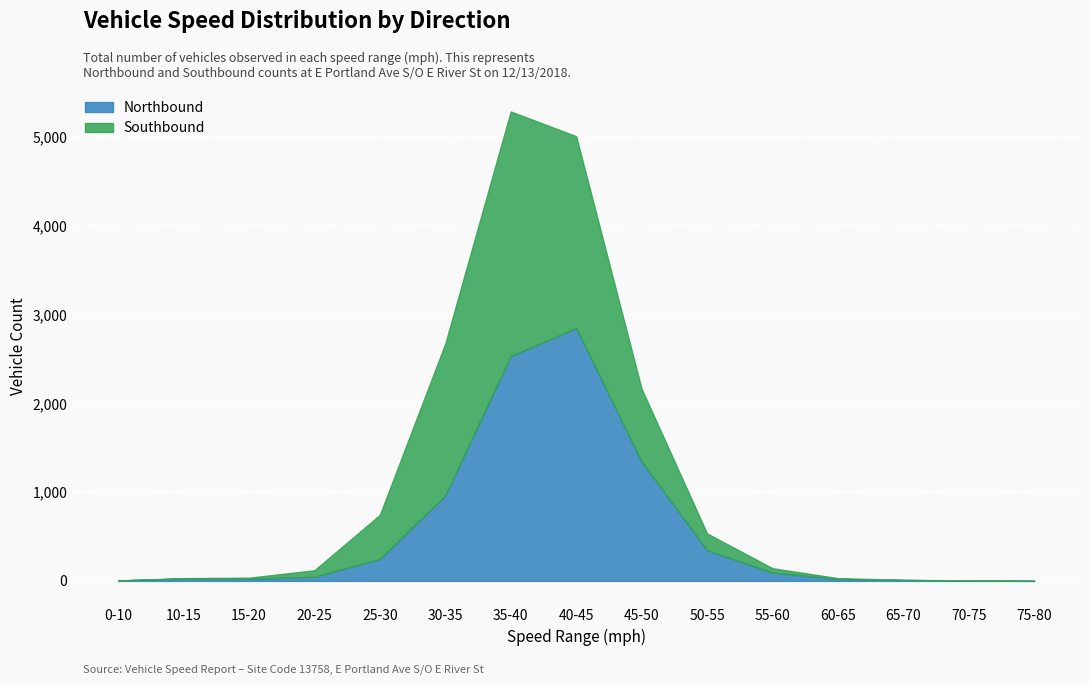

Which category has the highest value across all series?

40-45